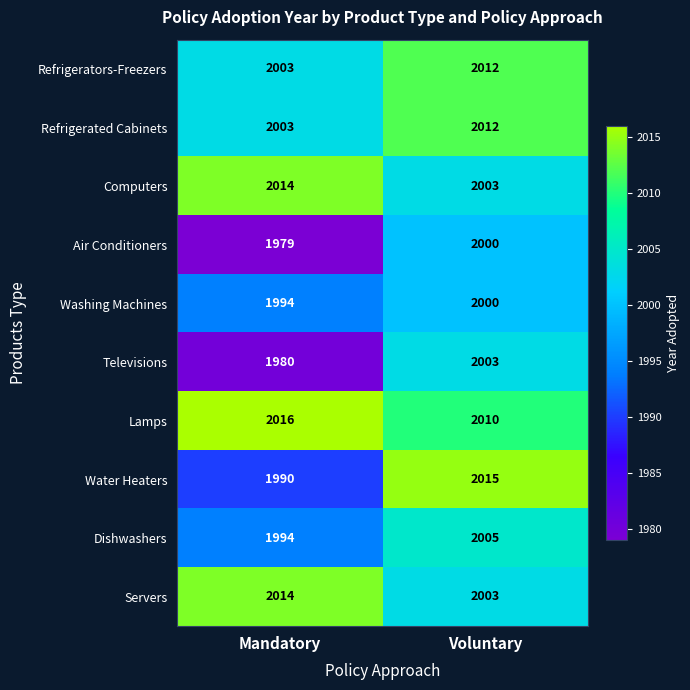

What is the minimum value for Washing Machines?

1994